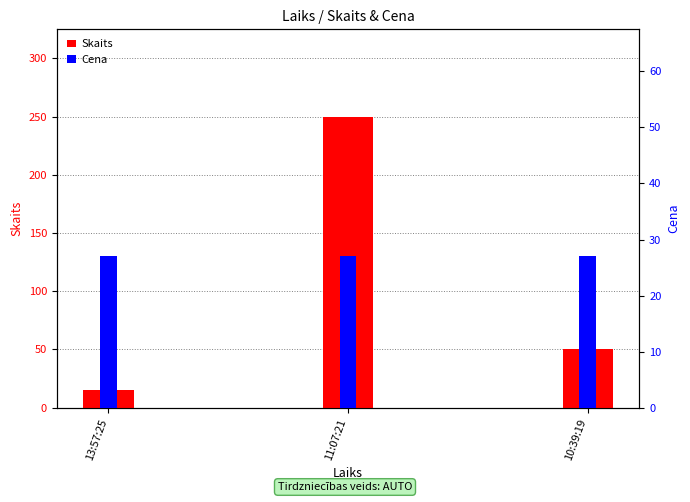

What is the spread (max minus min) of values at 10:39:19?

23